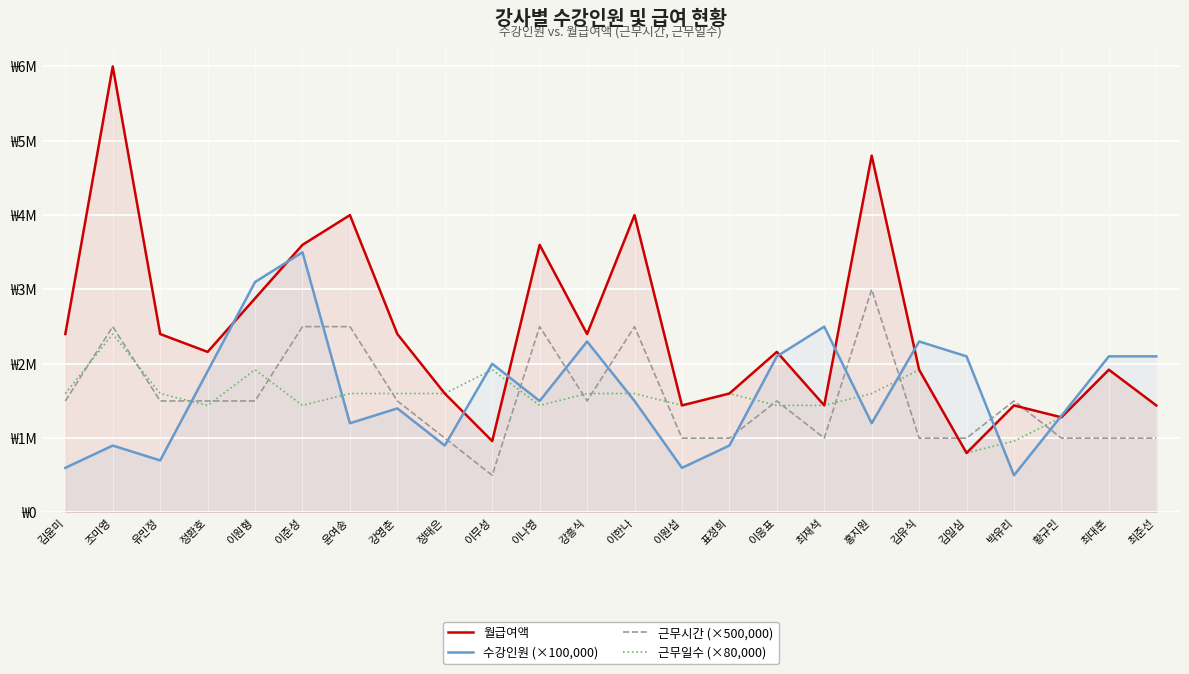

What is the highest value of the 수강인원 (×100,000) series?

3500000